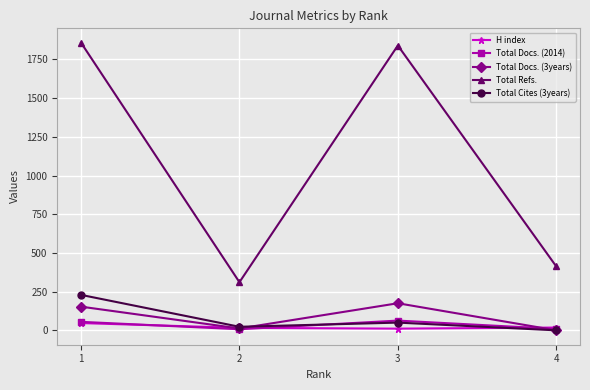

What is the value of the H index point at the 1st from the left?

47